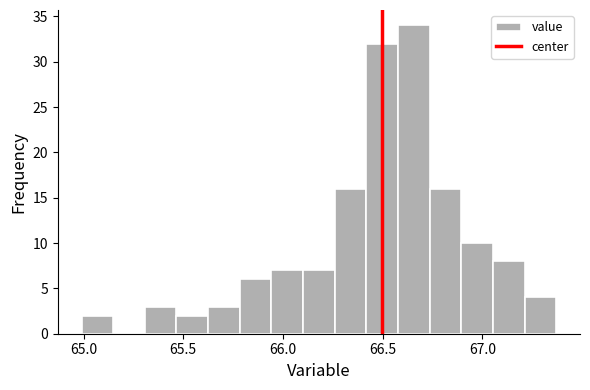

Read against the x-axis, roughly where is the centre of the tallest bar?

66.65